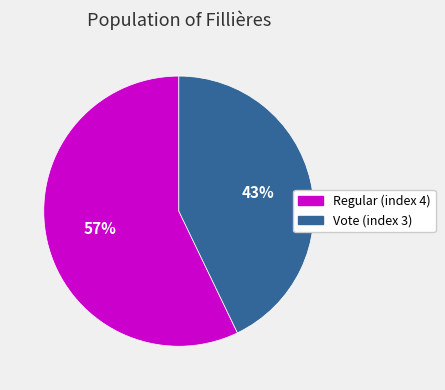

Which category has the smallest portion of the pie?

Vote (index 3)